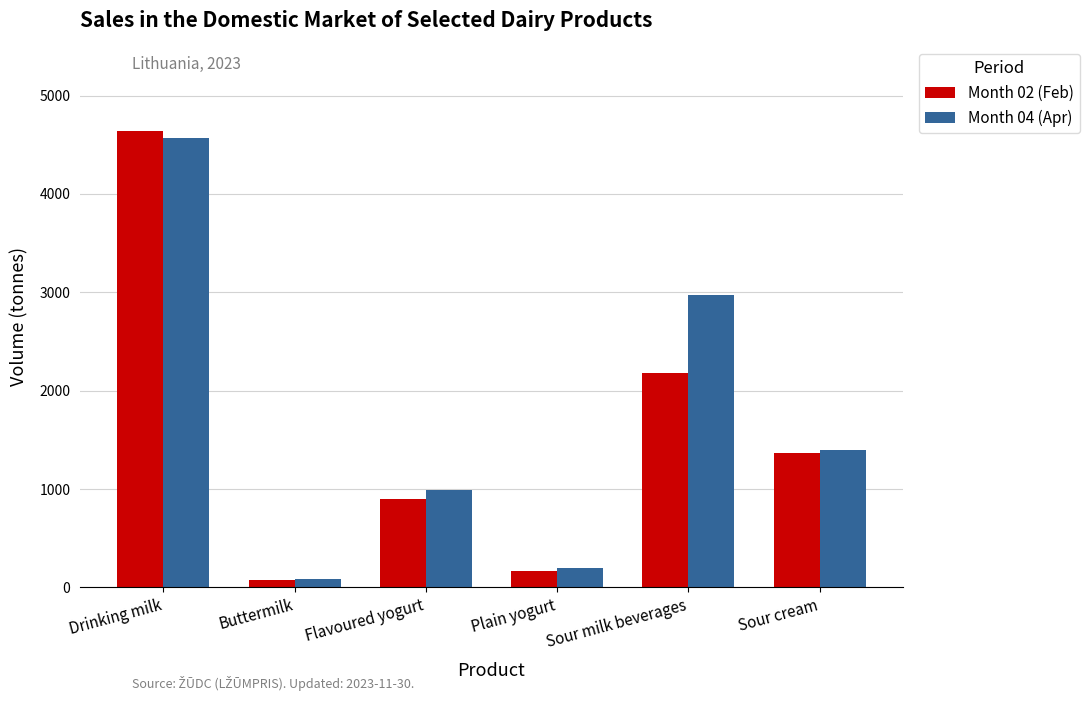

The Month 04 (Apr) series shows 4317.8 at Sour milk beverages. True or false?

False